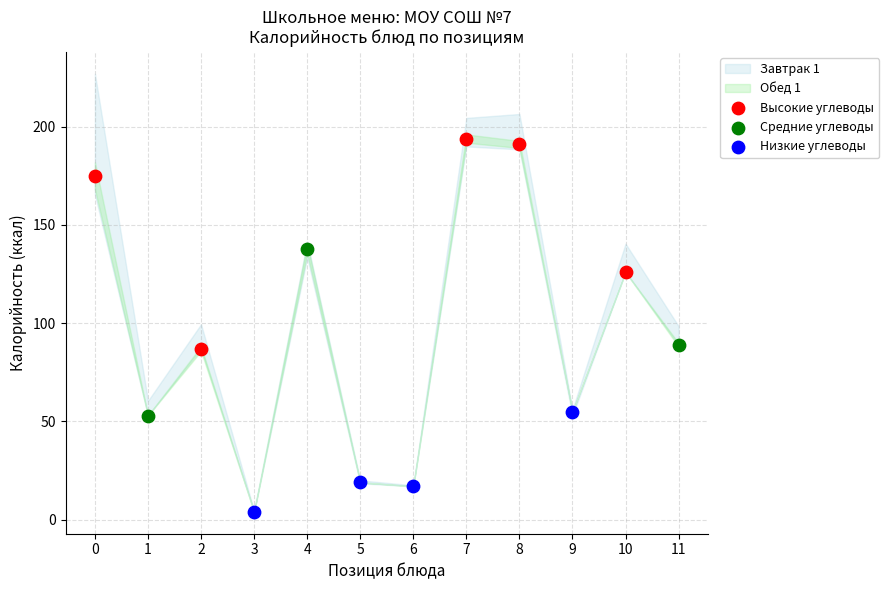

Which series contains the highest Y value?

Высокие углеводы